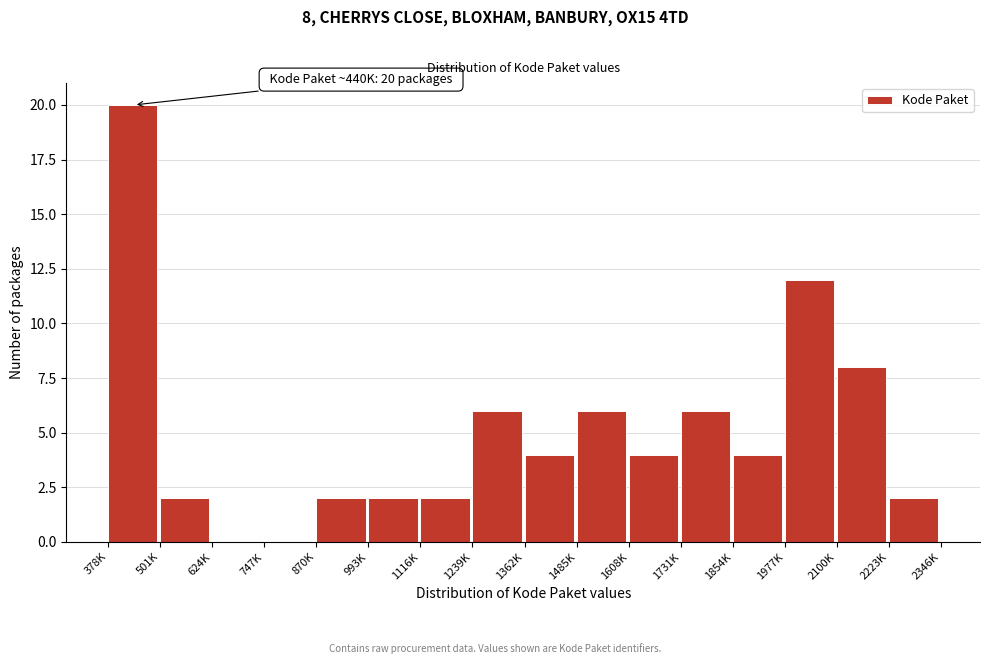

Reading left to right, transcribe all the data shown in this chart.

378K=20	501K=2	624K=0	747K=0	870K=2	993K=2	1116K=2	1239K=6	1362K=4	1485K=6	1608K=4	1731K=6	1854K=4	1977K=12	2100K=8	2223K=2